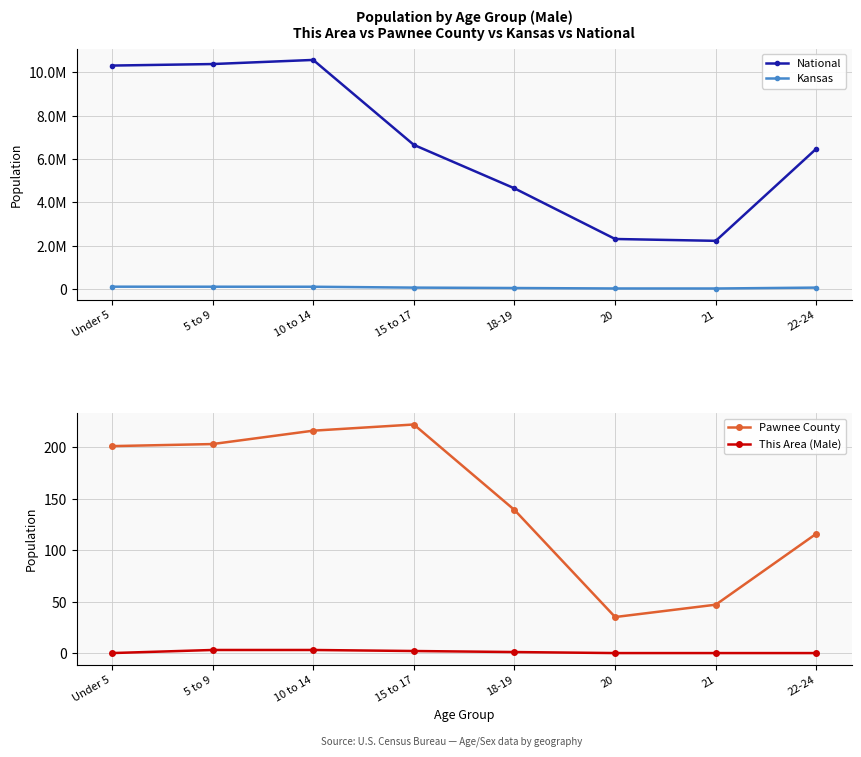

Is the value of This Area (Male) at 21 greater than the value of Pawnee County at Under 5?

No